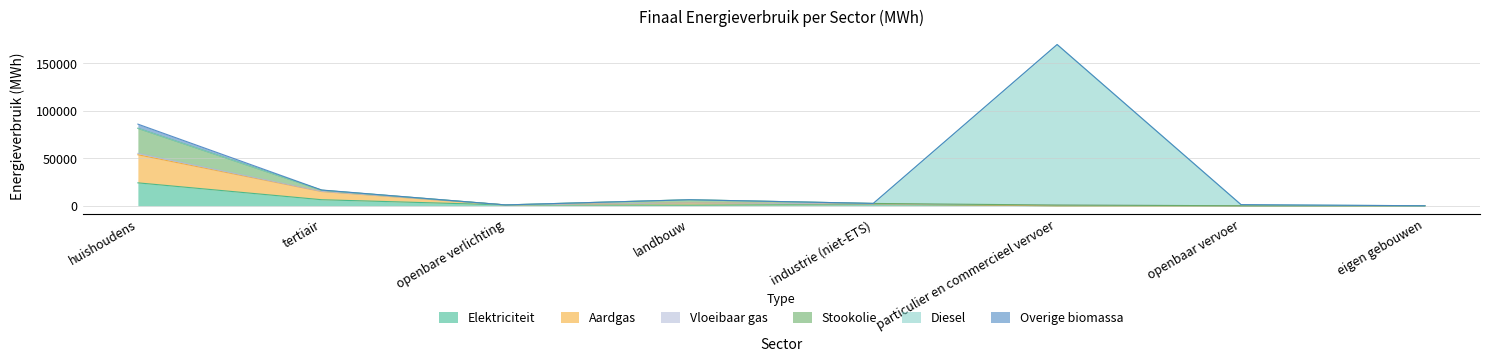

Which category has the highest value in the Elektriciteit series?

huishoudens